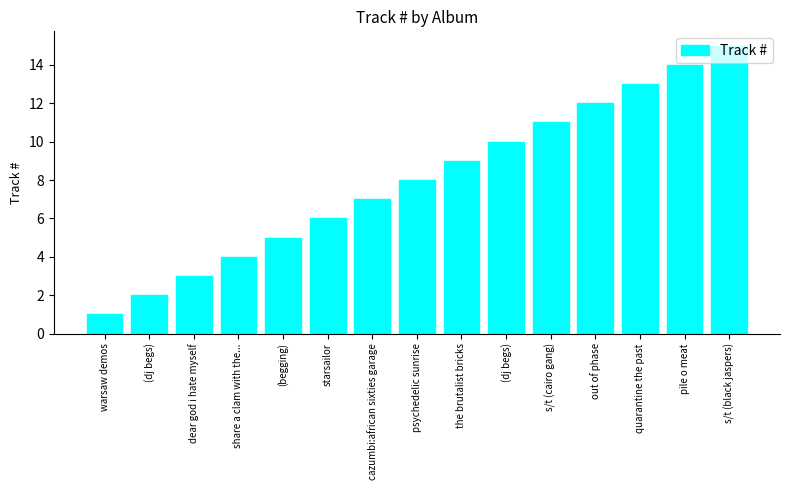

List the labels in order of value, largest first.

s/t (black jaspers), pile o meat, quarantine the past, out of phase, s/t (cairo gang), (dj begs), the brutalist bricks, psychedelic sunrise, cazumbi:african sixties garage, starsailor, (begging), share a clam with the..., dear god i hate myself, (dj begs), warsaw demos